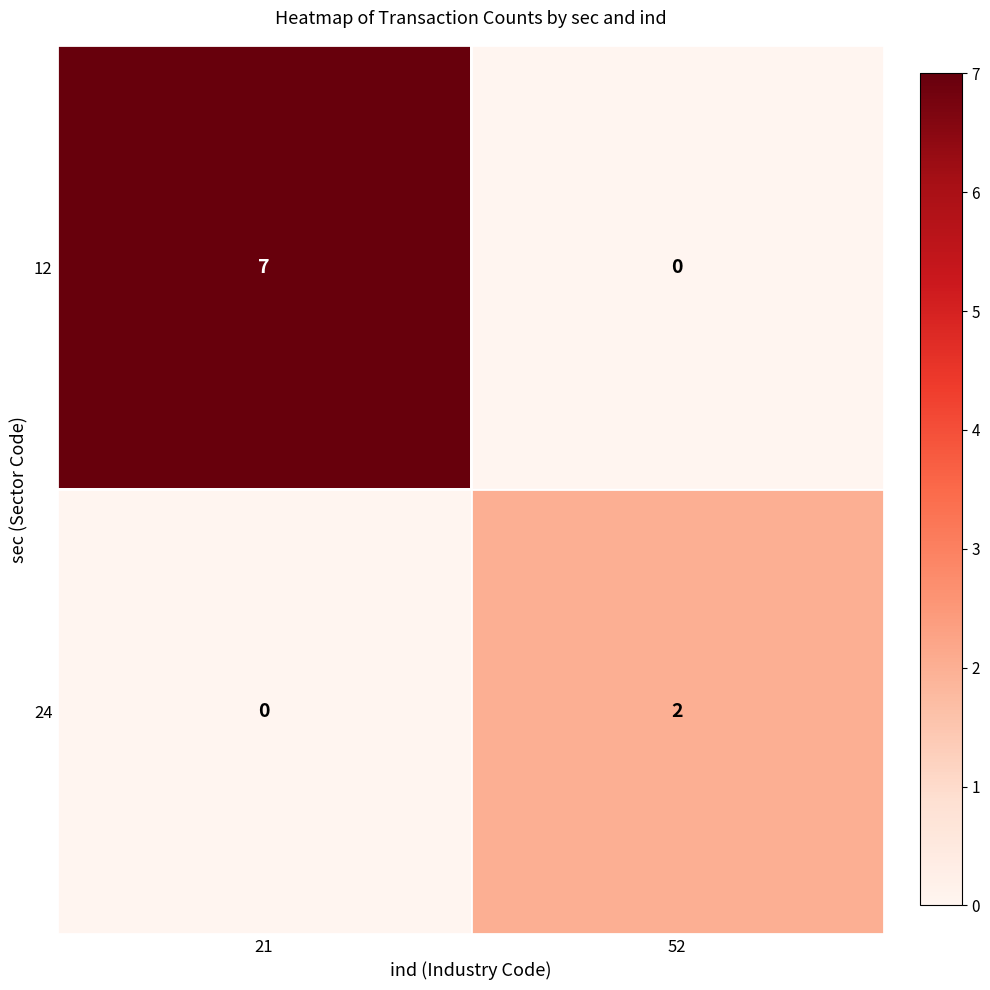

The 12 series shows 13 at 21. True or false?

False